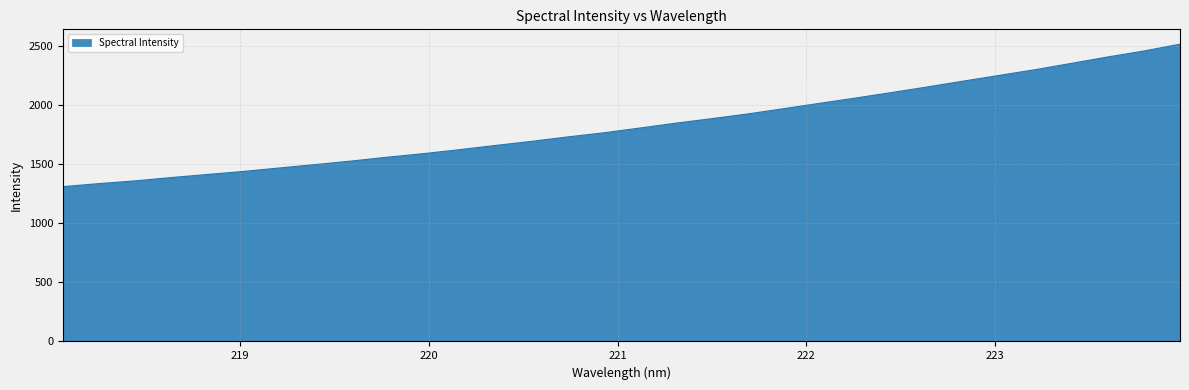

What is the greatest value displayed?

2511.8